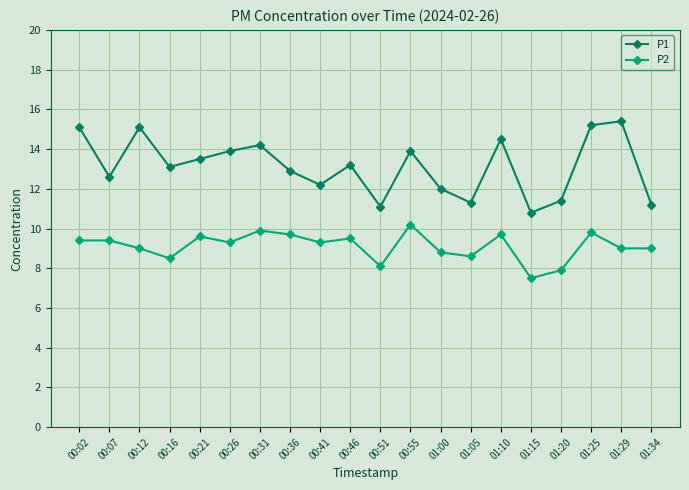

What is the difference between the maximum and minimum values in the P1 series?

4.6